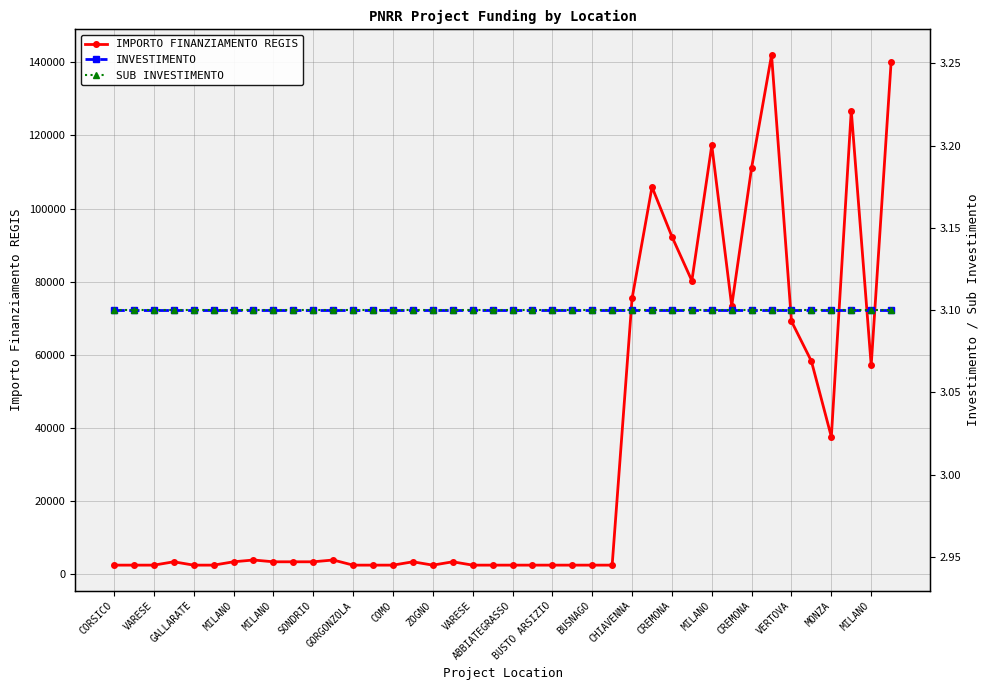

How many data points in IMPORTO FINANZIAMENTO REGIS are above 3413?

16